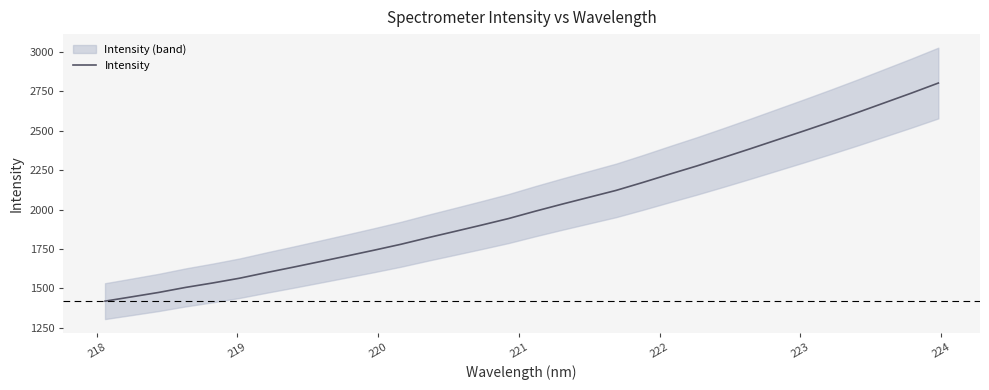

Count the number of categories in the chart.

32